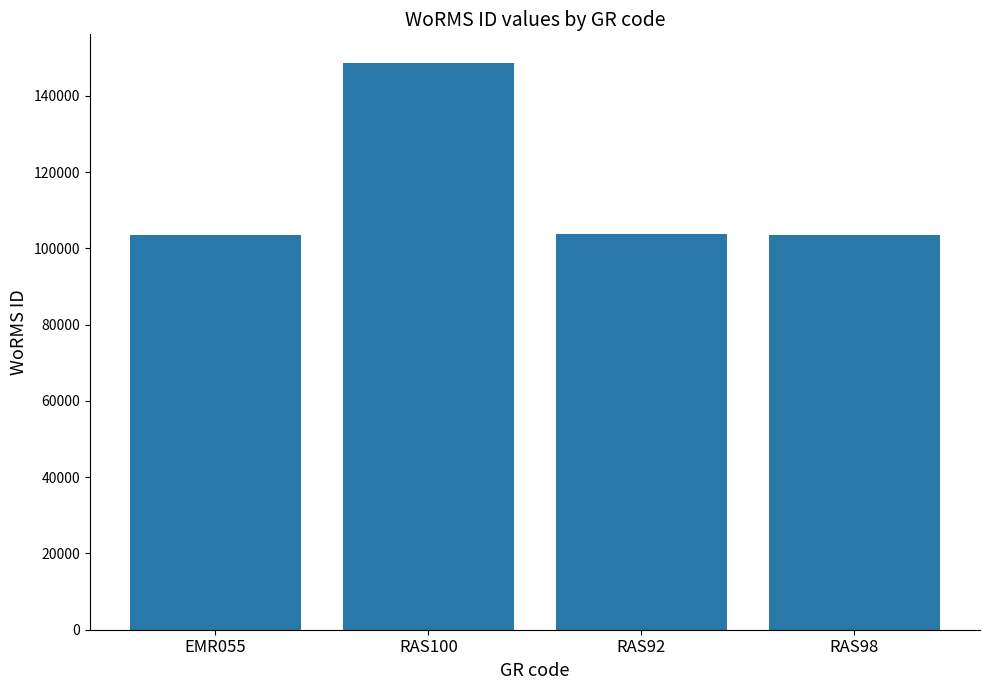

Is it true that the value at RAS92 is 103658?

True